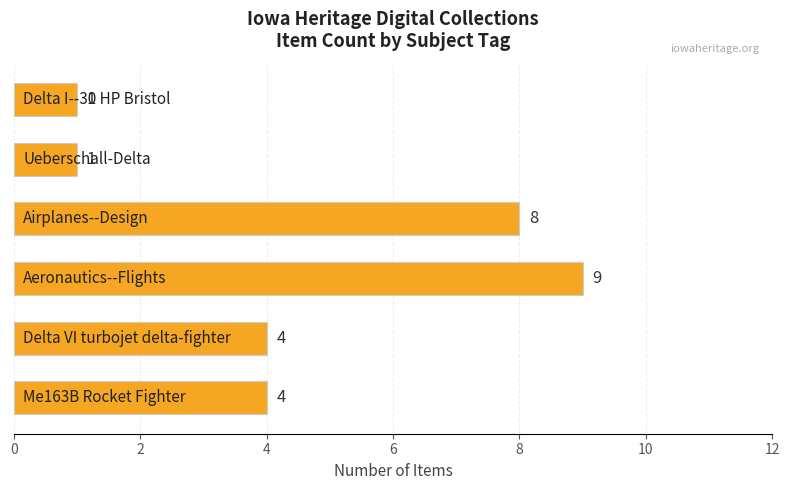

How many values are between 1 and 8?

5